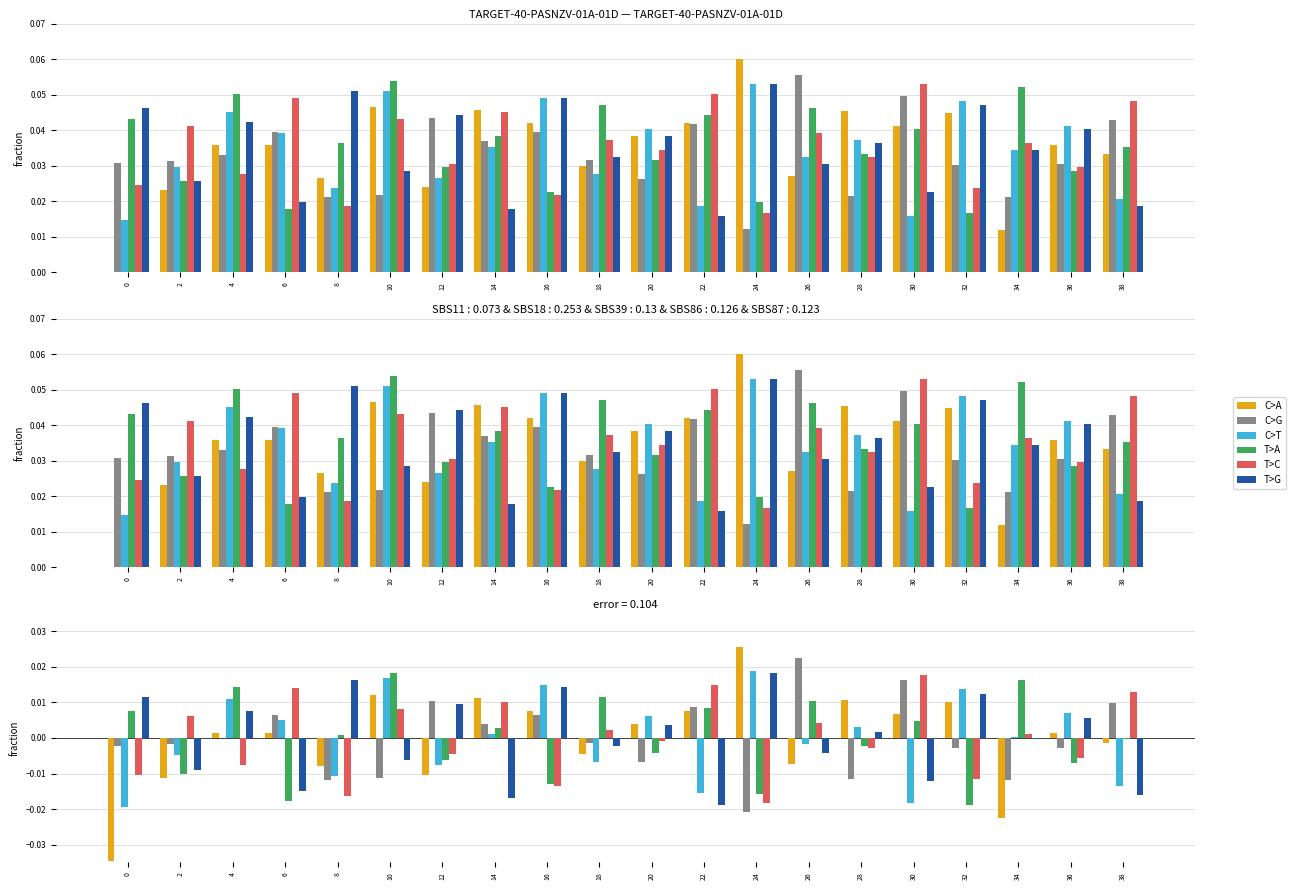

Which series has the widest spread of values?

C>A